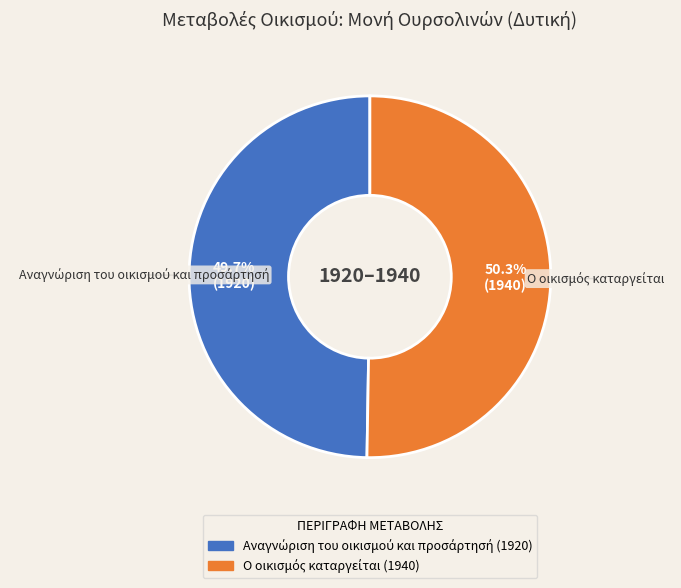

Is there any slice that represents more than half of the pie?

Yes